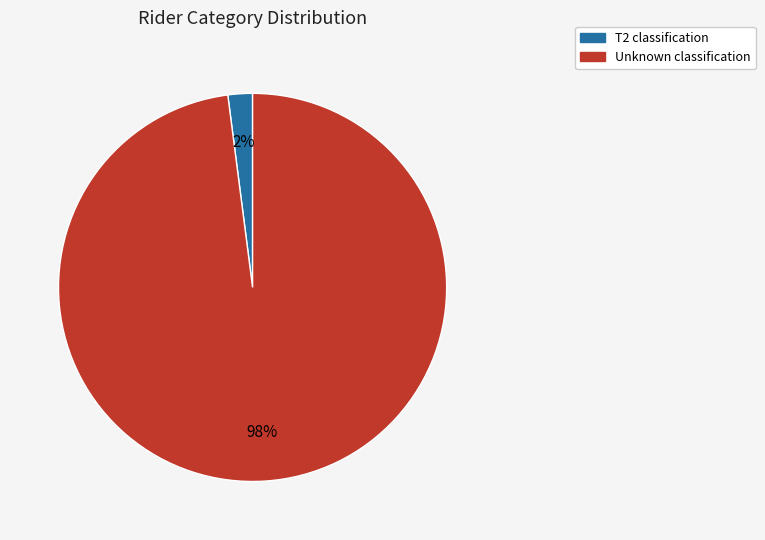

Between T2 and Unknown, which is larger?

Unknown